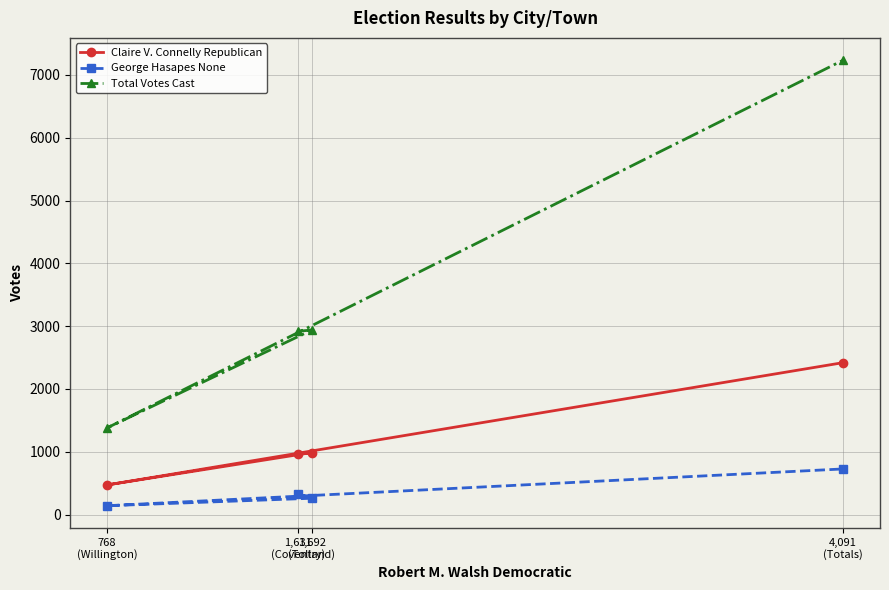

What is the sum of all Claire V. Connelly Republican values?

4838